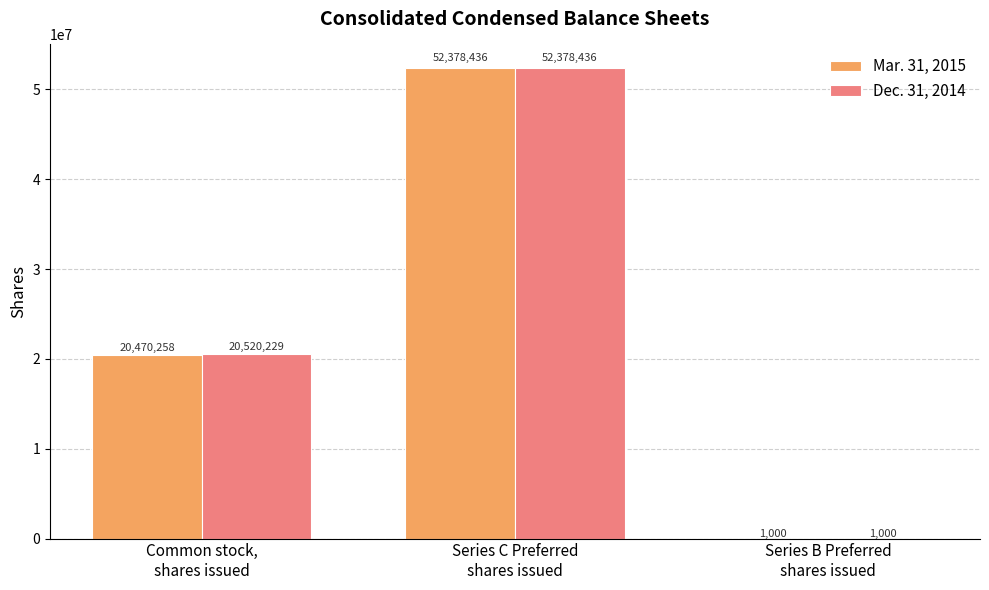

What is the maximum value for Dec. 31, 2014?

52378436